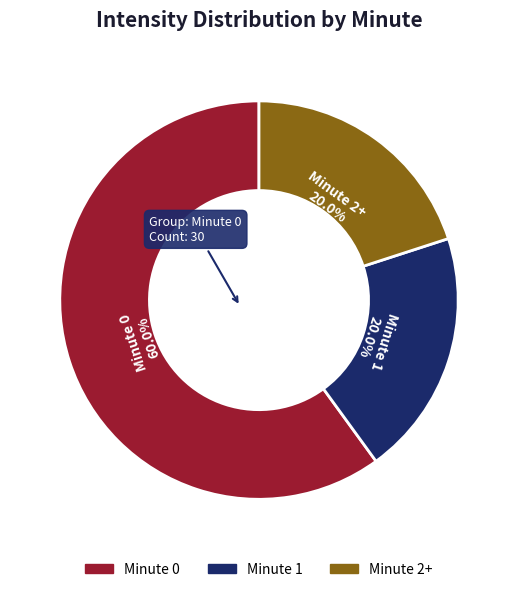

Do Minute 0 and Minute 2+ together represent more than half of the pie?

Yes